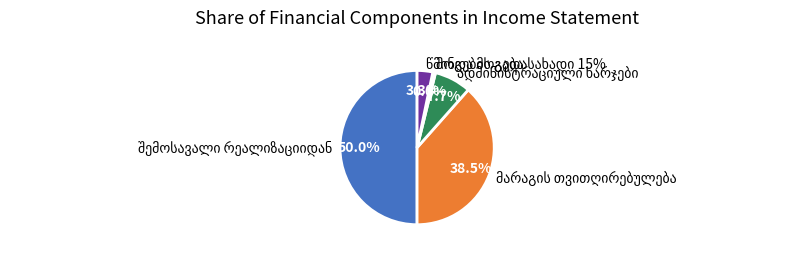

Rank the categories by value from lowest to highest.

მოგების გადასახადი 15%, წმინდა მოგება, ადმინისტრაციული ხარჯები, მარაგის თვითღირებულება, შემოსავალი რეალიზაციიდან